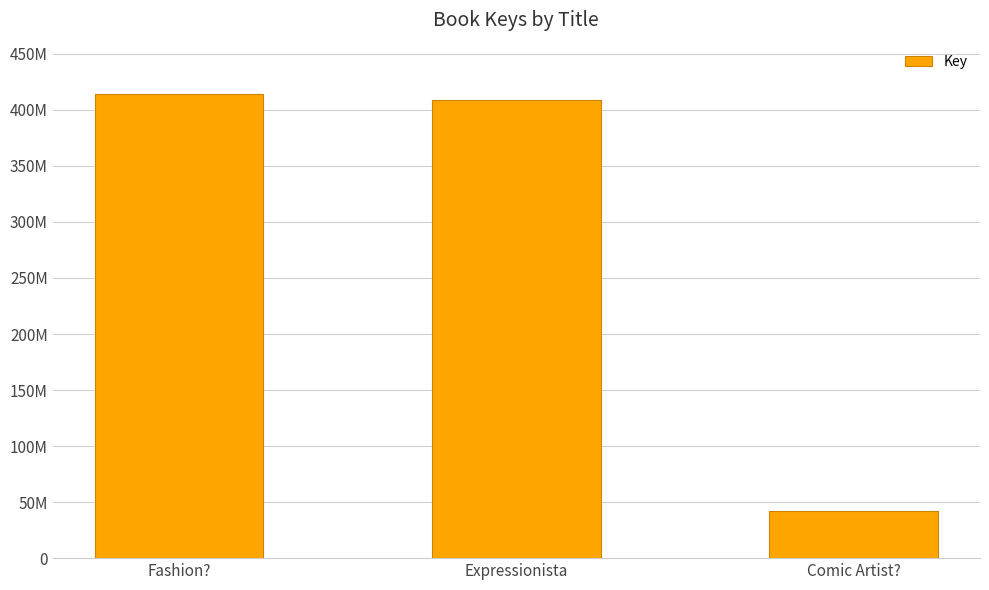

Rank the categories by value from highest to lowest.

Fashion?, Expressionista, Comic Artist?